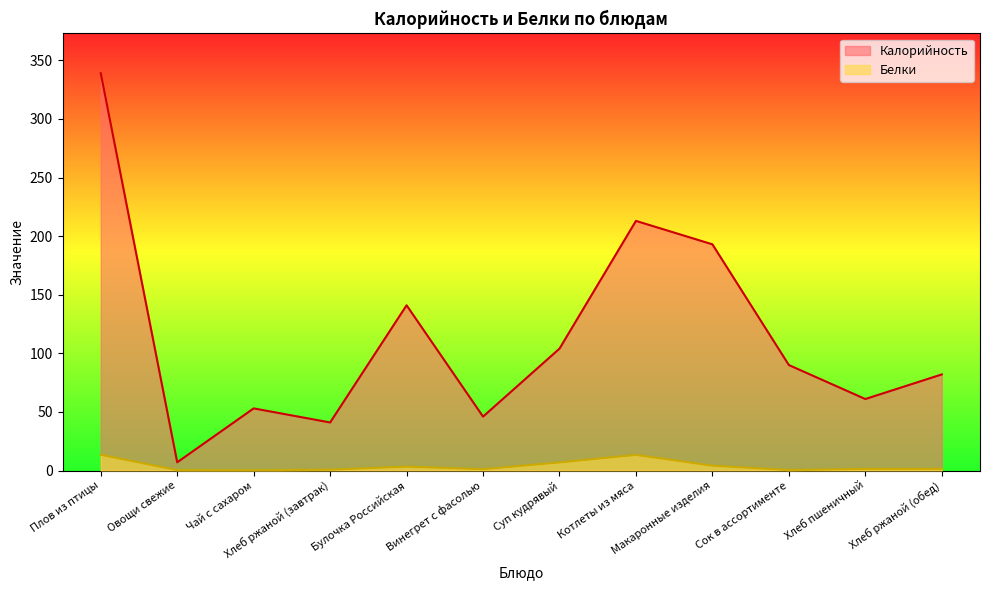

What is the difference between the maximum and second lowest values in the Белки series?

13.1